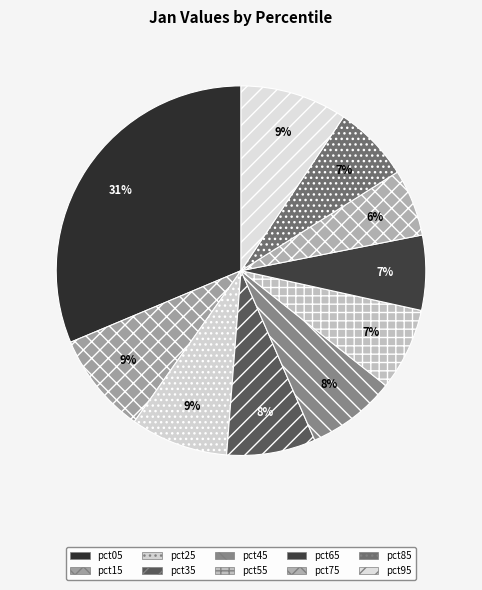

Count the number of slices in the pie.

10